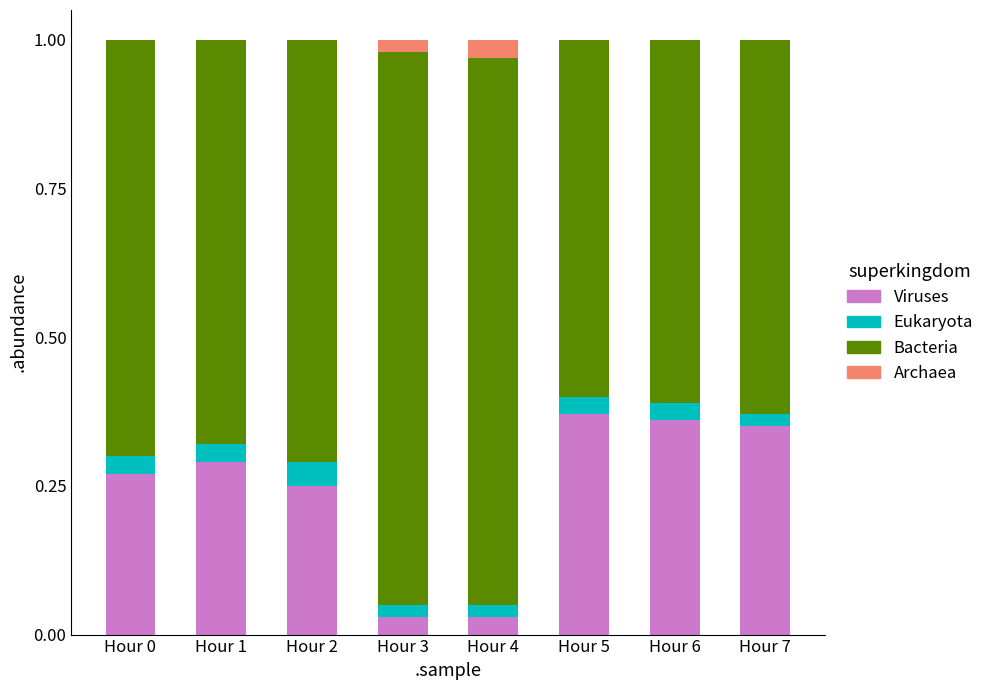

What is the total value across all series at Hour 2?

1.0